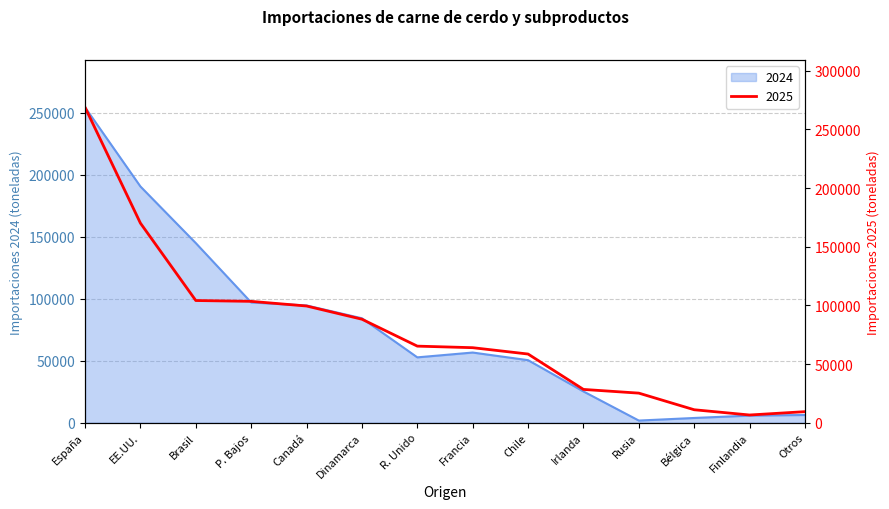

The 2025 series shows 9406 at Otros. True or false?

True